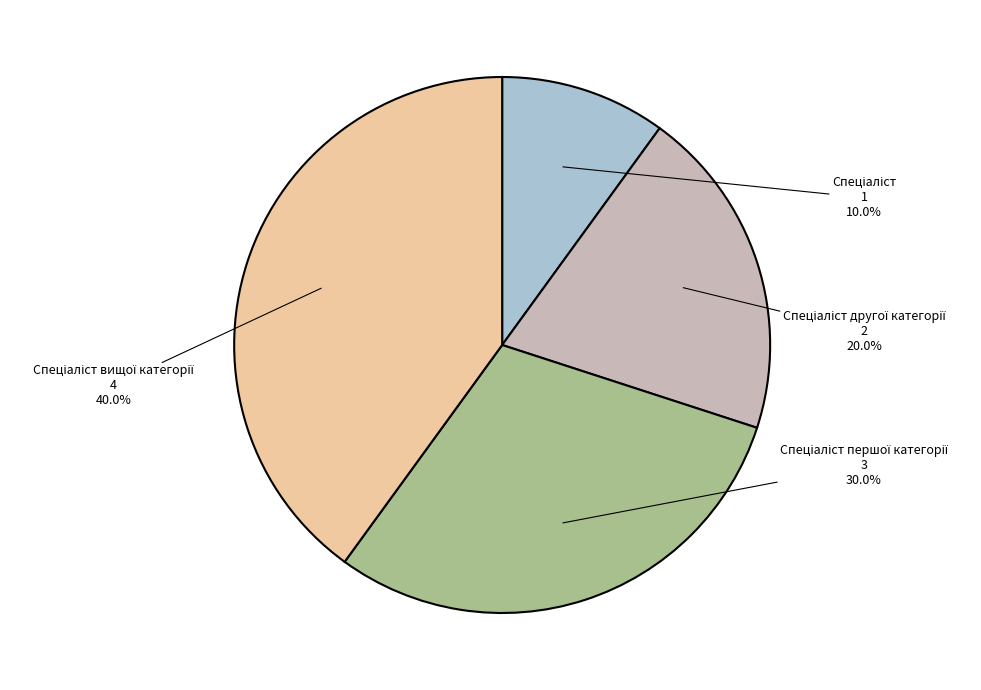

Is there a majority slice in this chart?

No